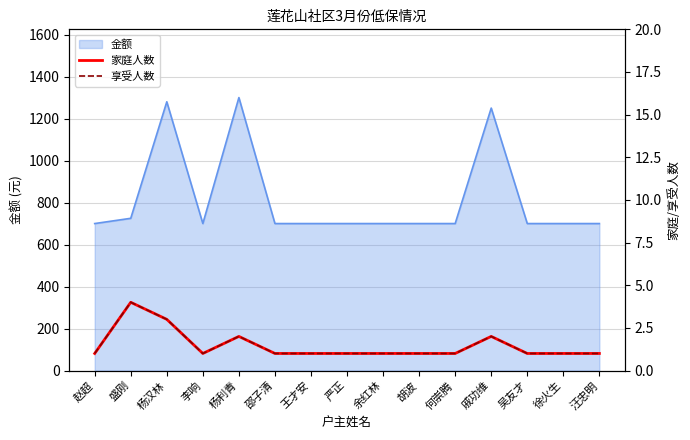

The 家庭人数 series shows 1 at 徐火生. True or false?

True